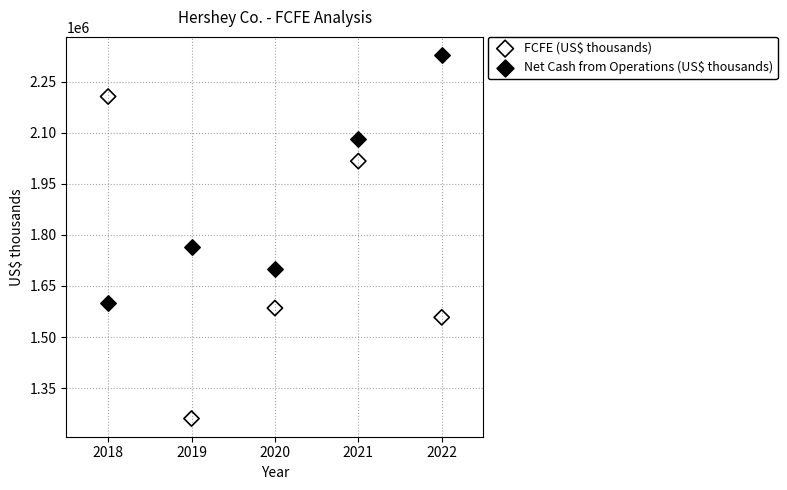

Which series has the largest Y range (max minus min)?

FCFE (US$ thousands)